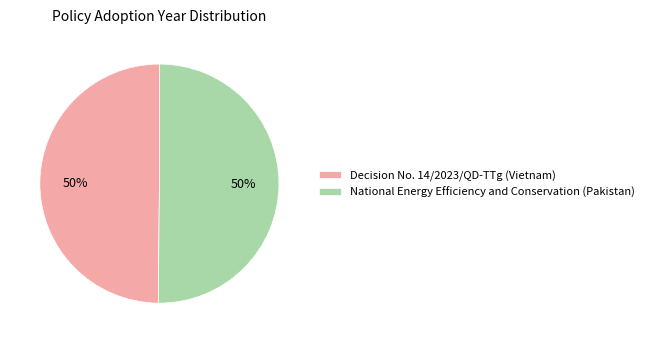

Is it true that National Energy Efficiency and Conservation (Pakistan) is 41% of the pie?

False